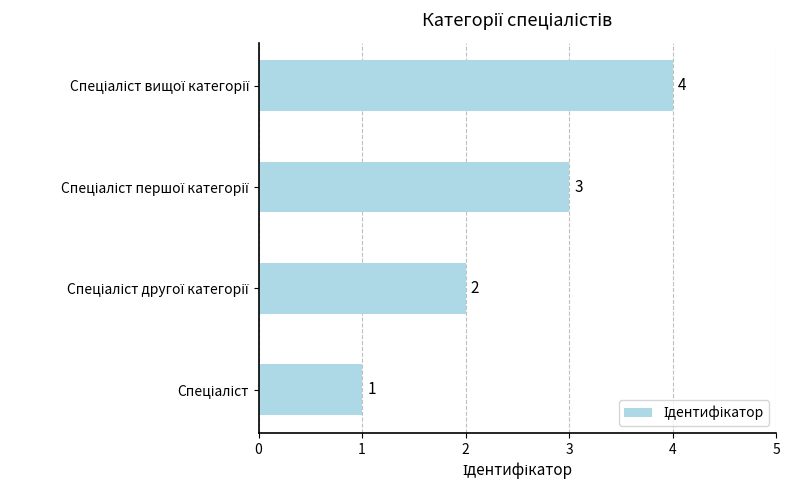

What is the maximum value shown in the chart?

4